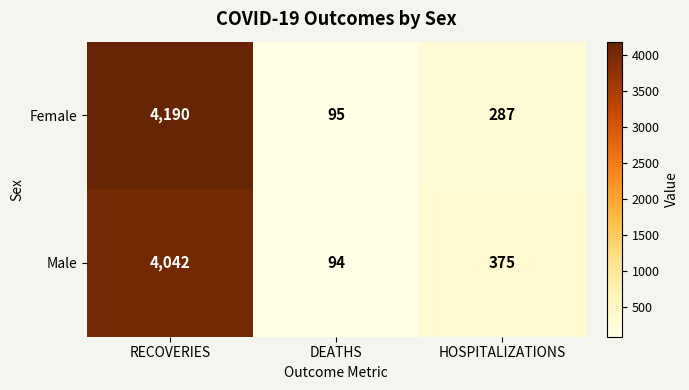

Rank the series by their average value, from highest to lowest.

Female, Male